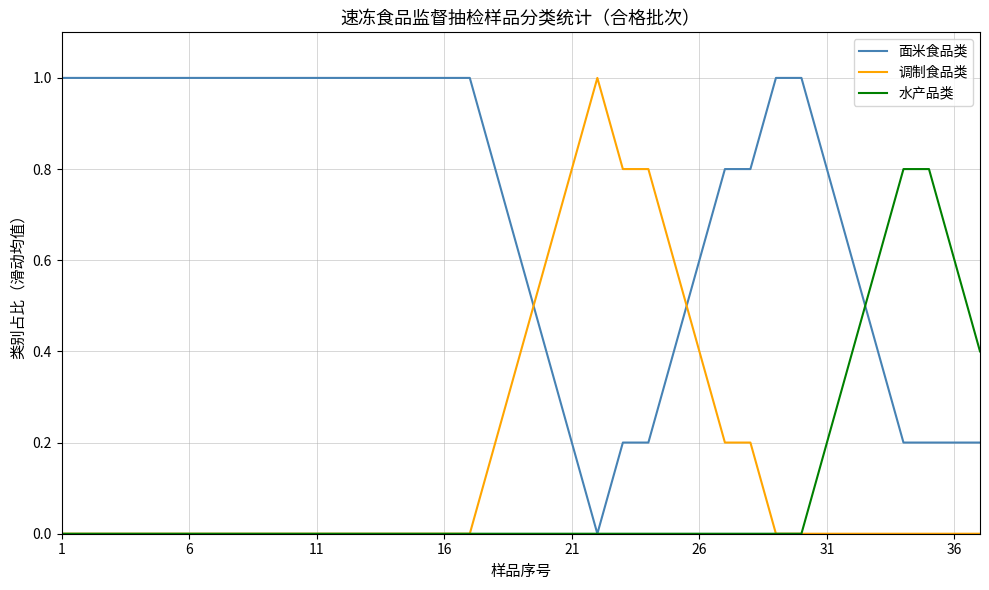

Count the number of data series in this chart.

3